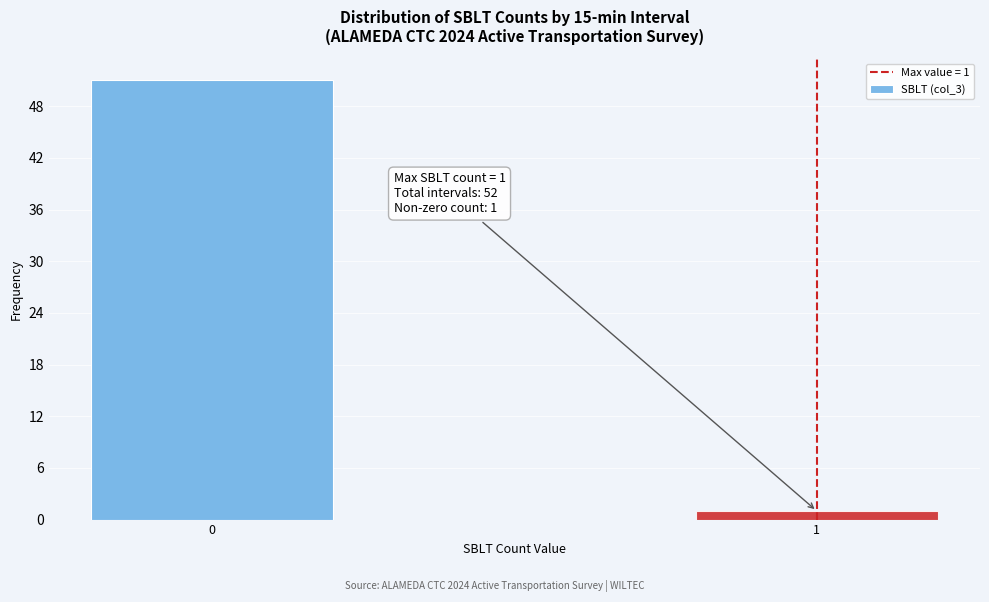

Reading right to left, transcribe all the data shown in this chart.

1=1	0=51